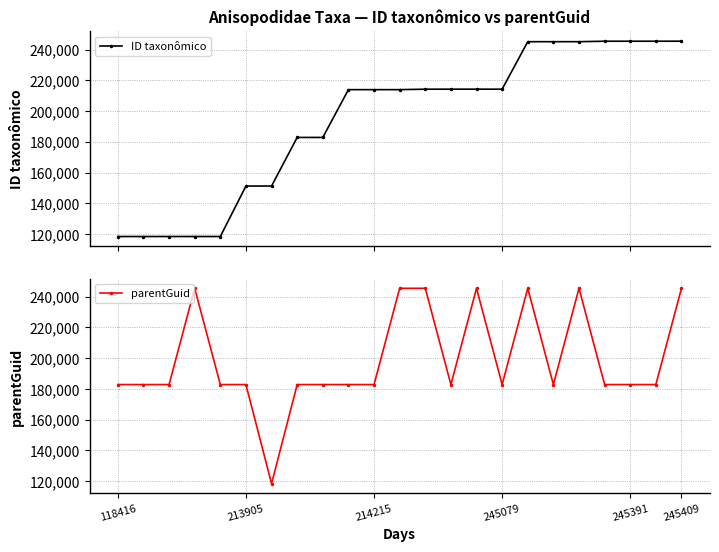

True or false: parentGuid and ID taxonômico intersect in this chart.

True